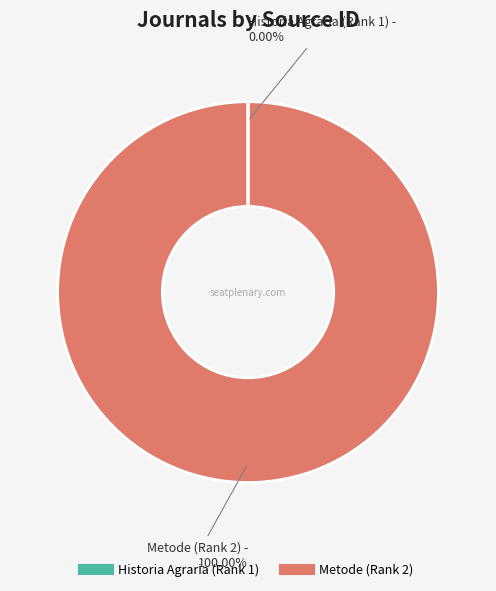

Does Metode (Rank 2) represent more than half of the total?

Yes